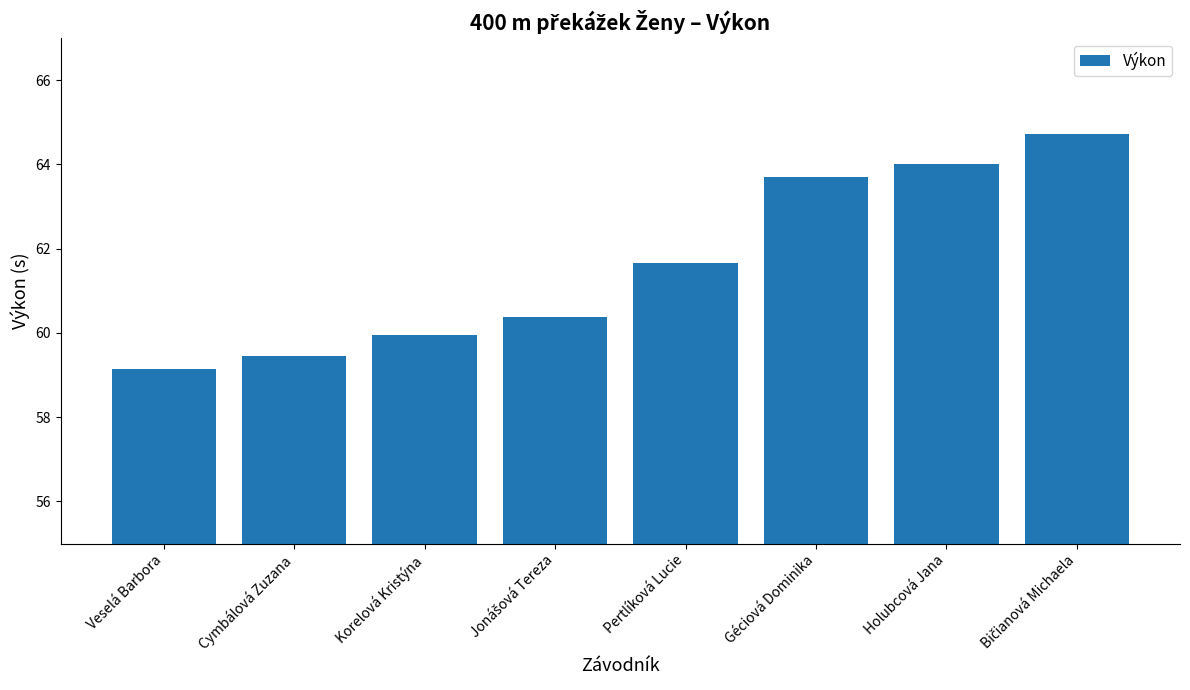

What is the value of the 6th bar from the left?

63.7